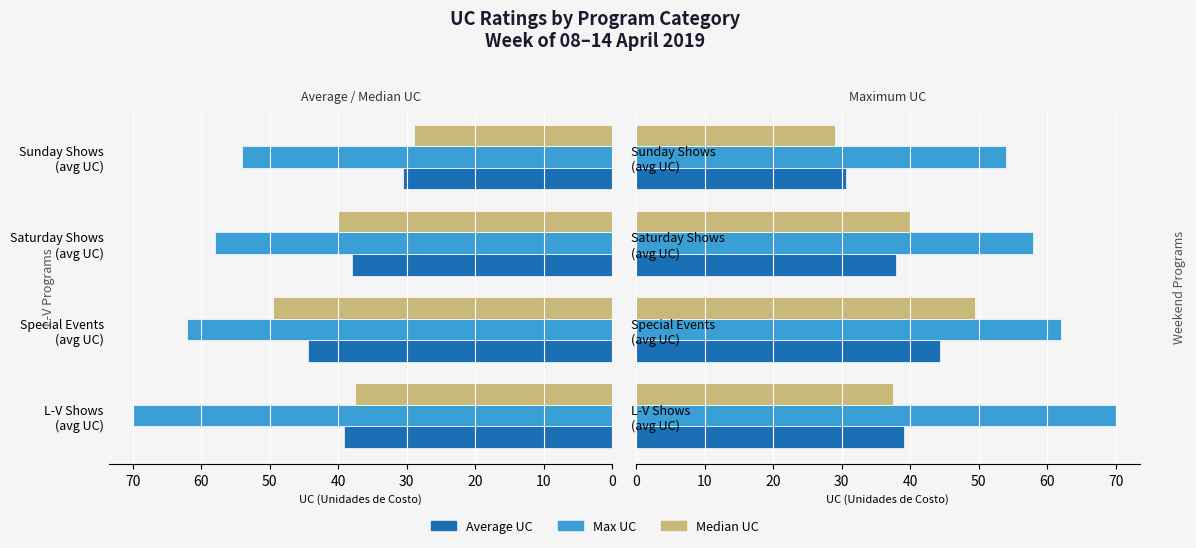

Rank the series by their maximum value, from lowest to highest.

Average UC, Median UC, Max UC